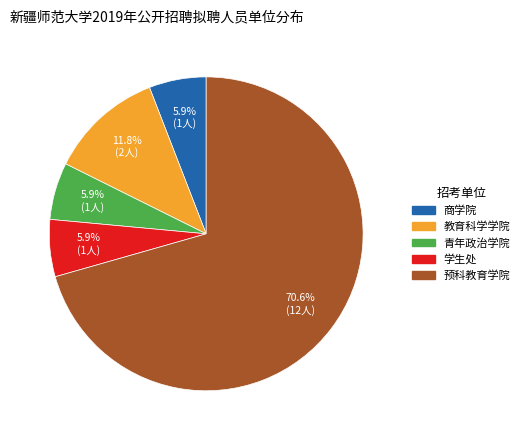

Is it true that 教育科学学院 is 12% of the pie?

True